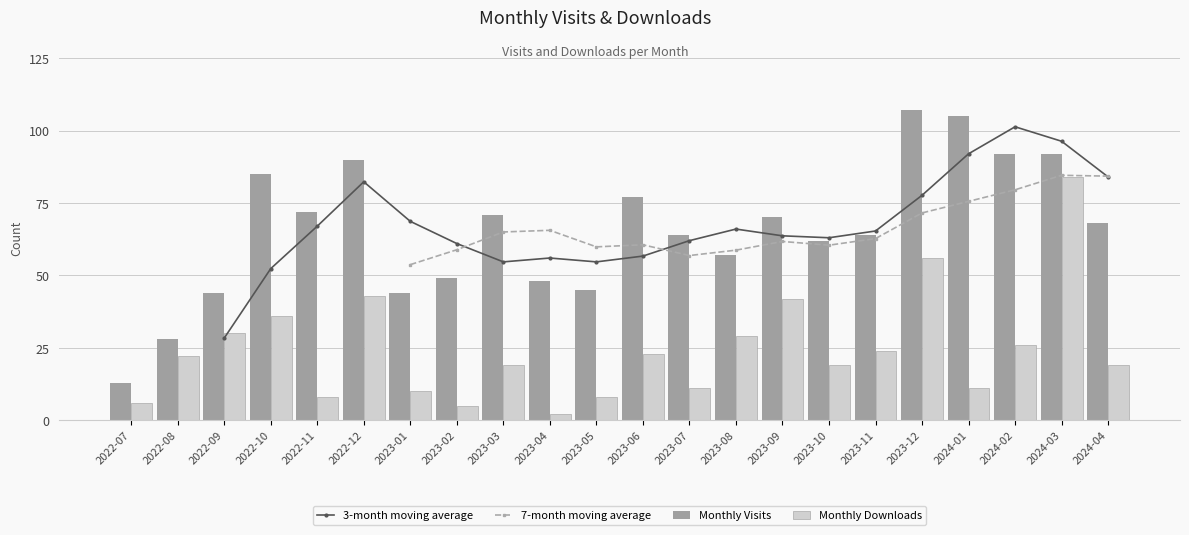

Is it true that 3-month moving average equals 73.1 at 2022-10?

False